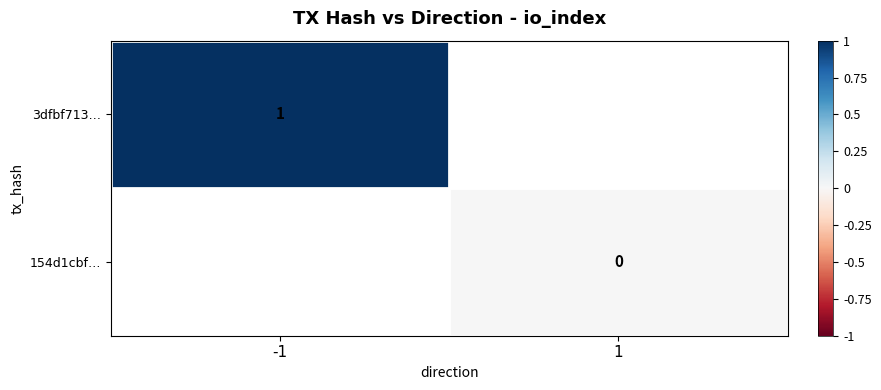

The value of 154d1cbf… at 1 is 0.0. True or false?

True